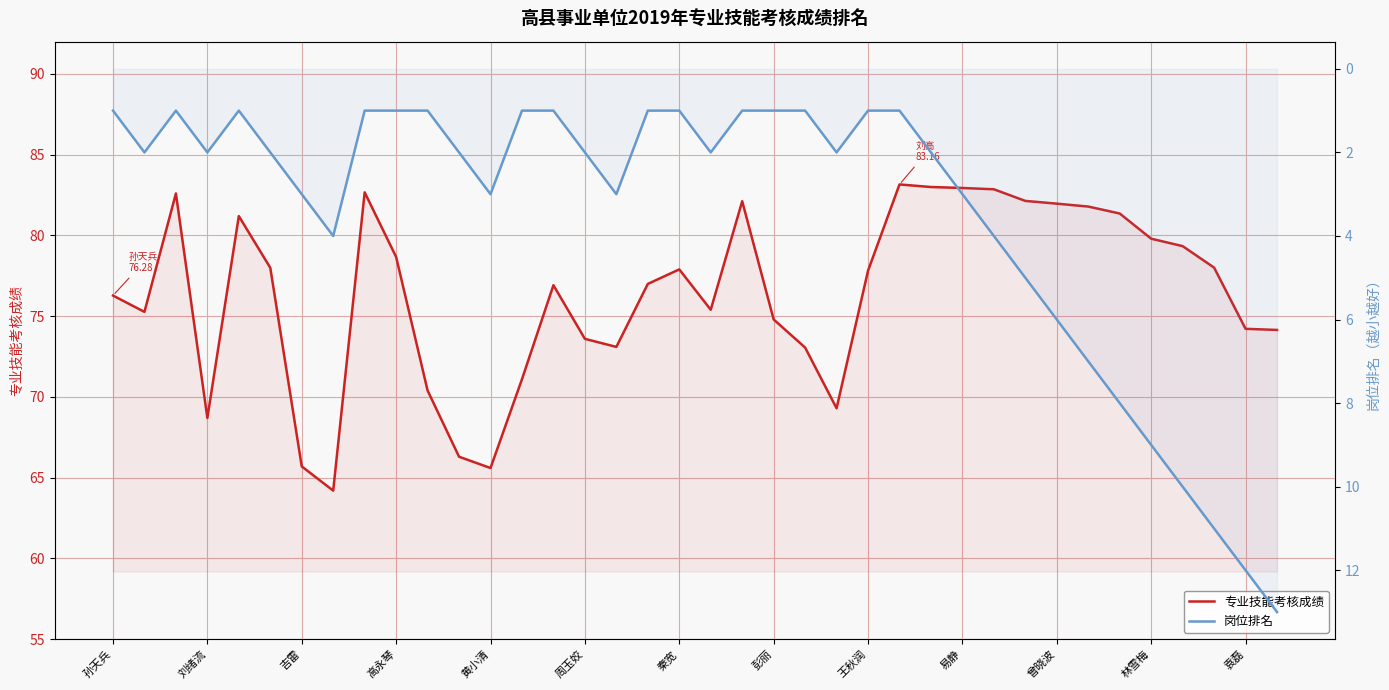

Rank the series at 22 from highest to lowest value.

专业技能考核成绩, 岗位排名